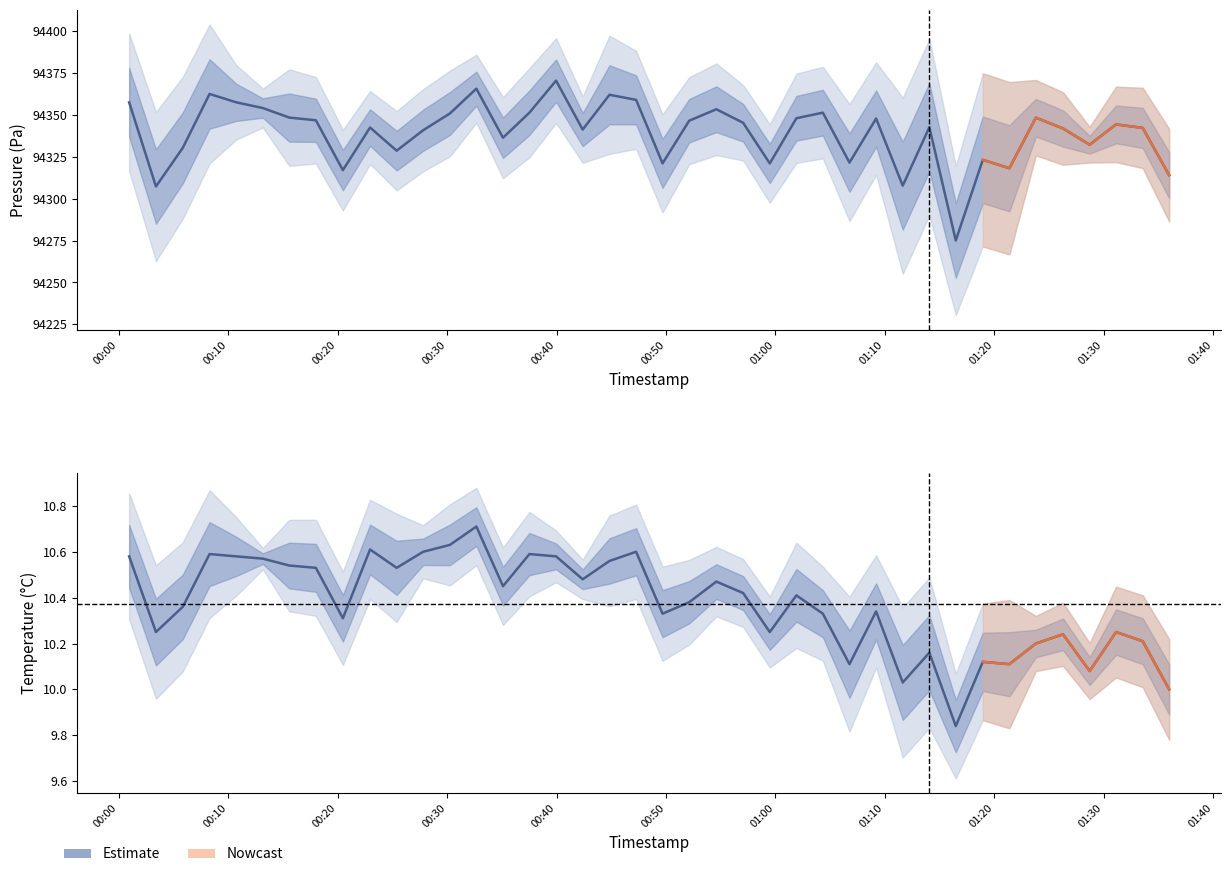

How many interior local peaks does the temperature series have?

12